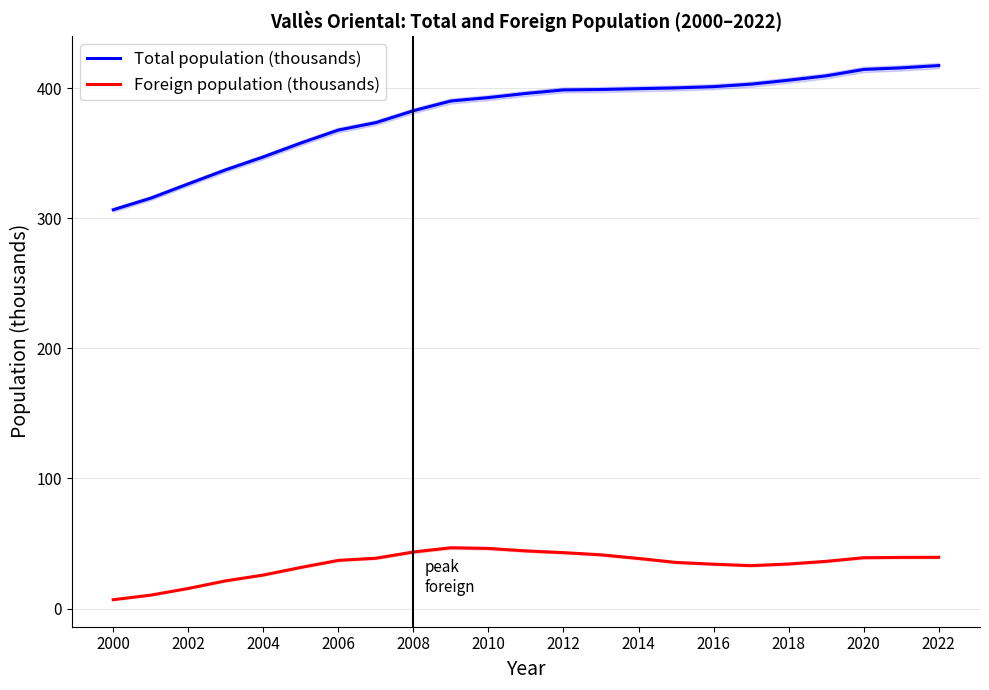

What is the highest value of the Foreign population (thousands) series?

46.7